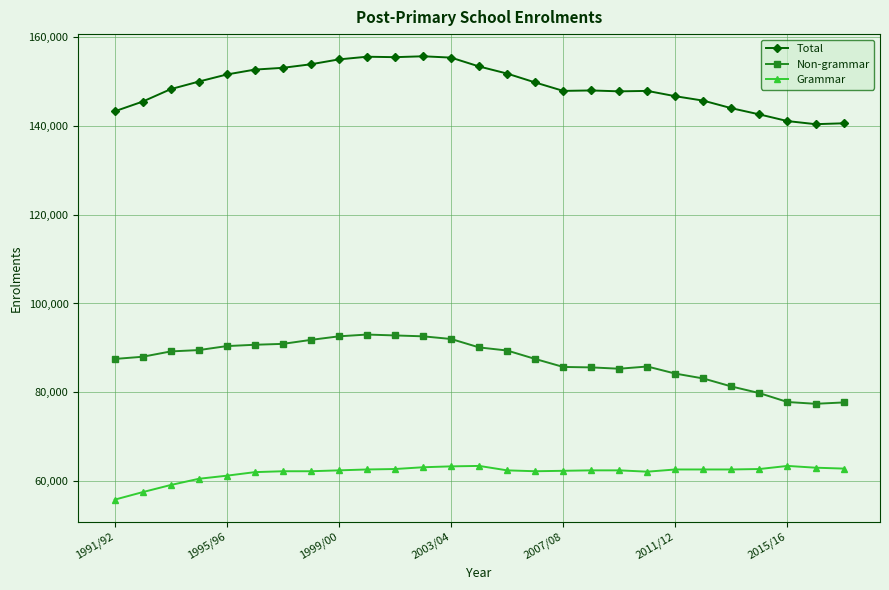

List the series in order of their peak value, highest first.

Total, Non-grammar, Grammar